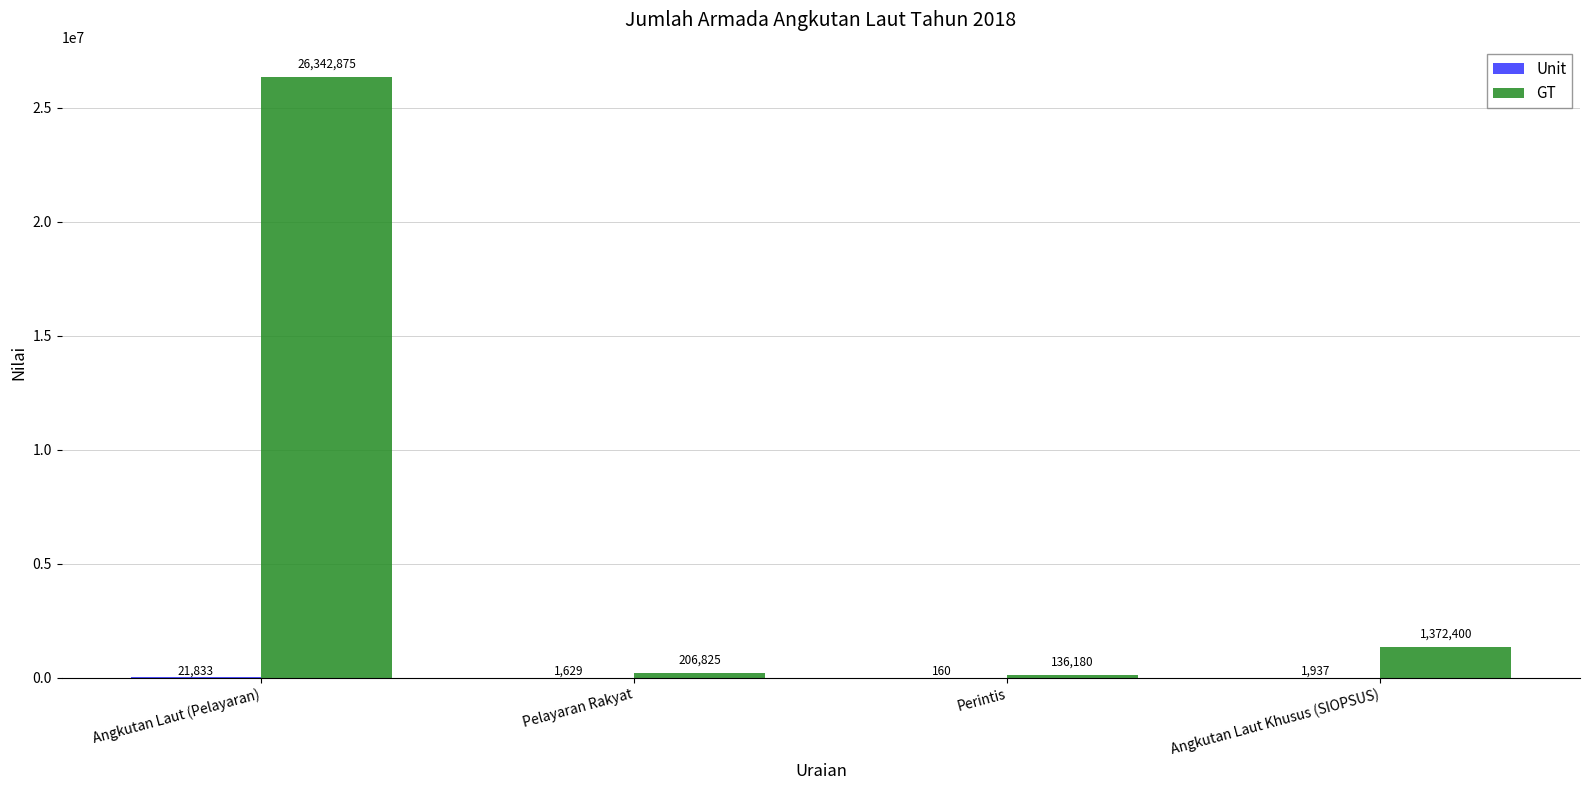

True or false: GT has a value of 26342875 at Angkutan Laut (Pelayaran).

True